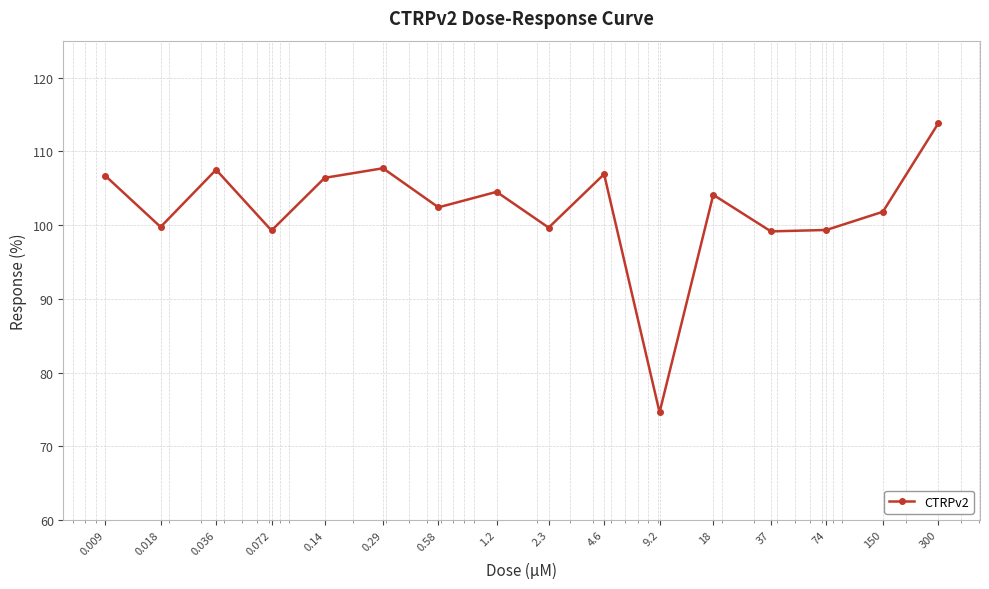

What is the value of the 10th point from the left?

106.9